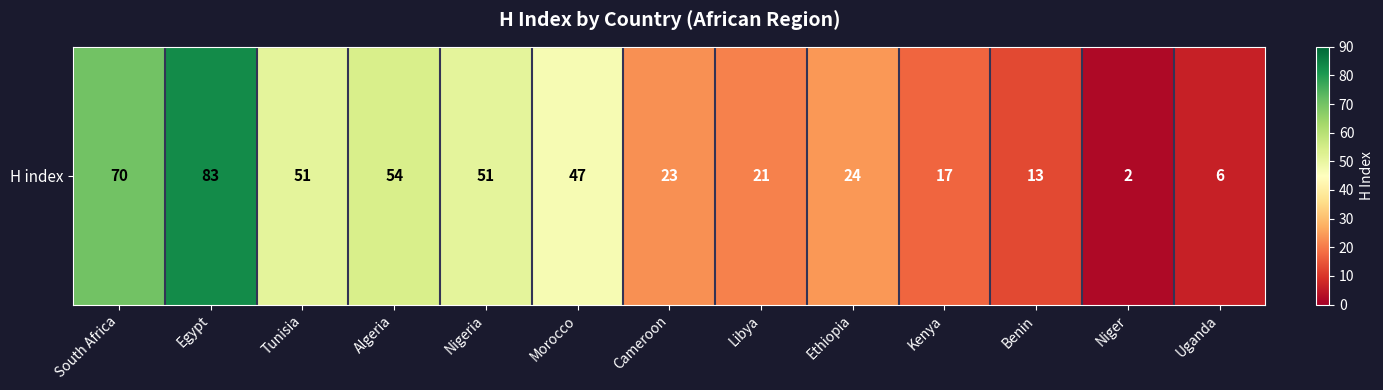

List the labels in order of value, smallest first.

Niger, Uganda, Benin, Kenya, Libya, Cameroon, Ethiopia, Morocco, Tunisia, Nigeria, Algeria, South Africa, Egypt